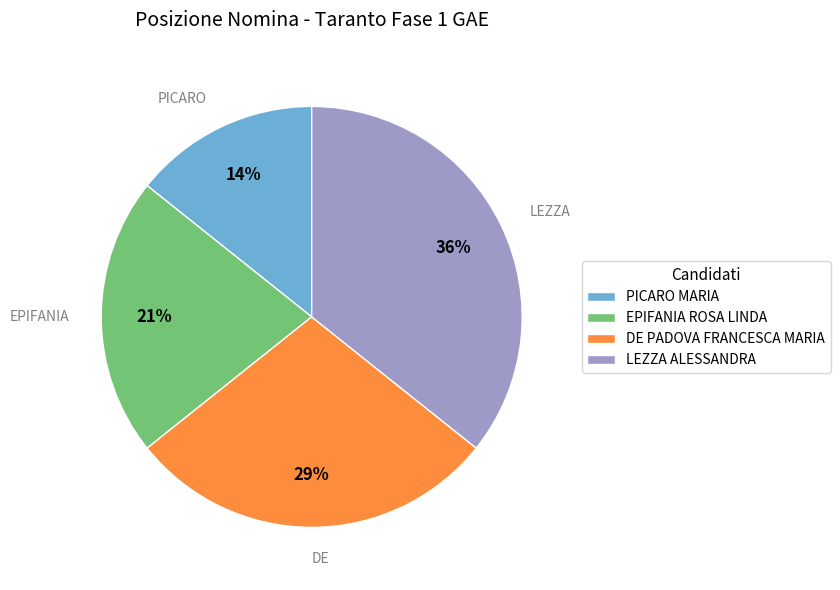

To the nearest percent, what portion does EPIFANIA ROSA LINDA represent?

21%